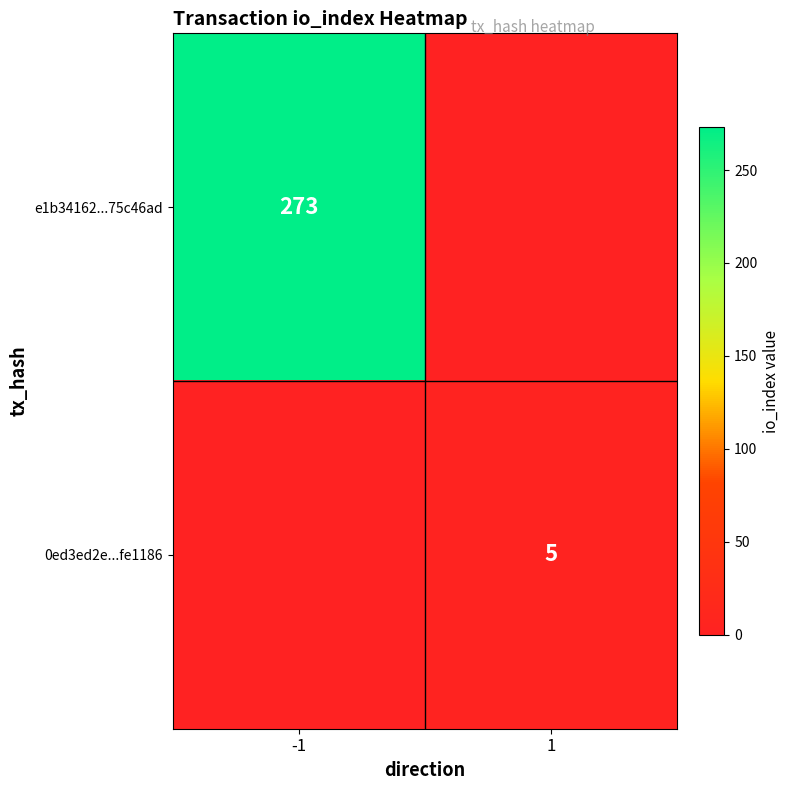

The e1b34162...75c46ad series shows 66 at -1. True or false?

False